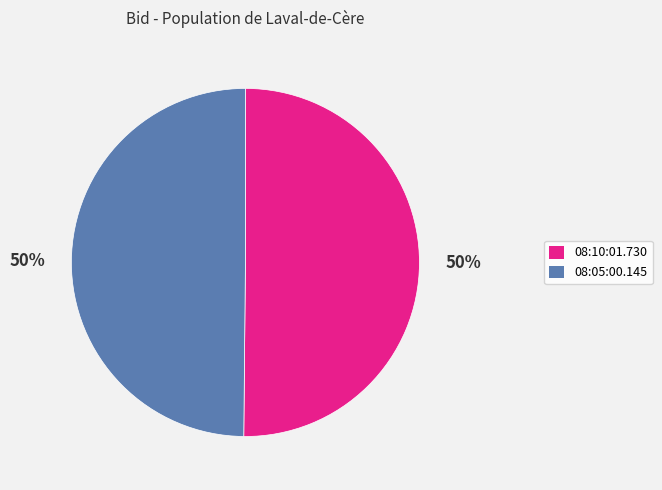

Is the sum of 08:10:01.730 and 08:05:00.145 greater than half?

Yes